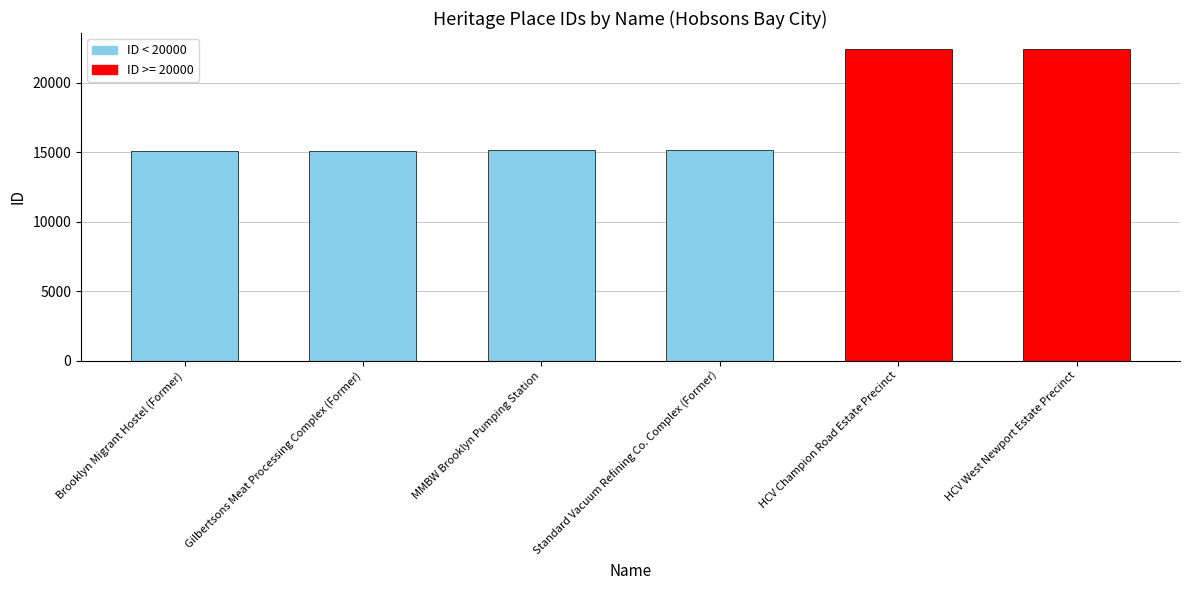

What is the ratio of the value at Standard Vacuum Refining Co. Complex (Former) to the value at Gilbertsons Meat Processing Complex (Former)?

1.0